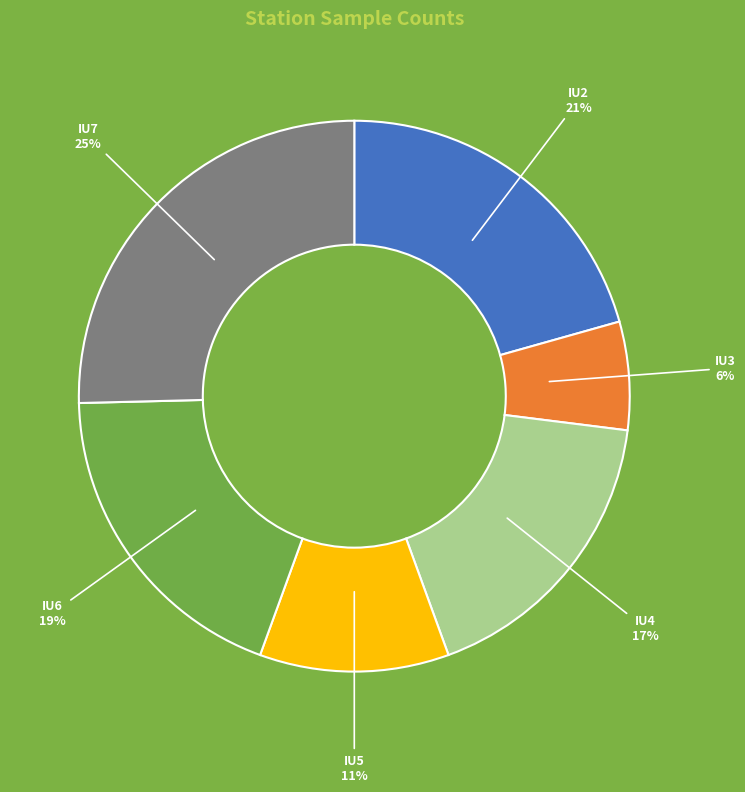

Is IU3 the majority of the pie?

No